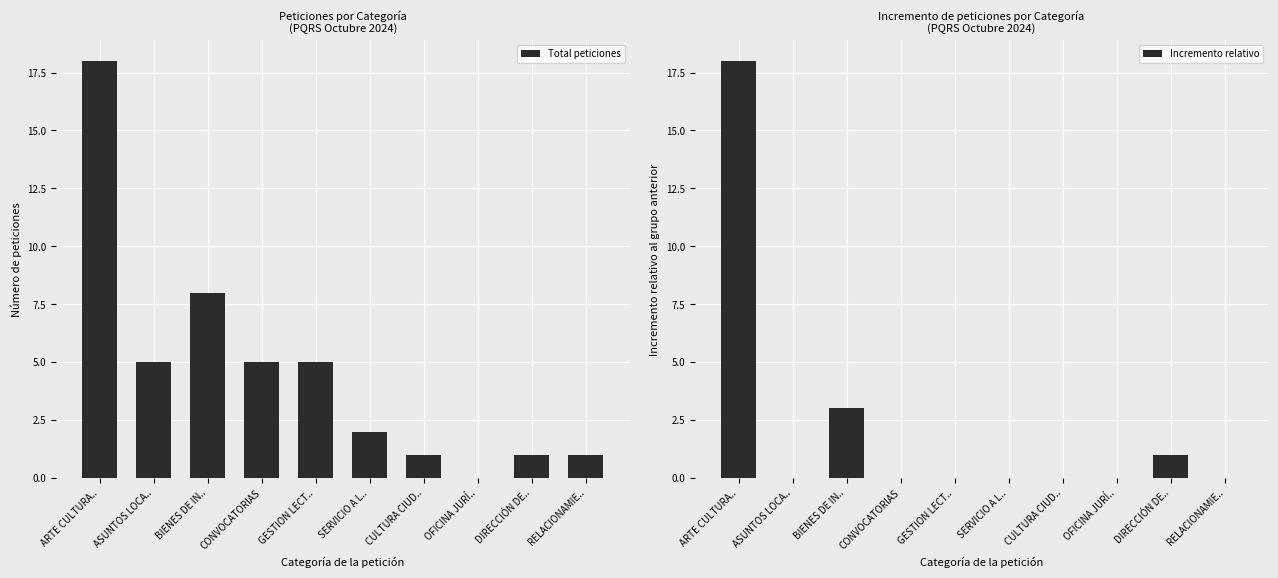

Reading left to right, list all the values displayed in this chart.

Total peticiones: 18	5	8	5	5	2	1	0	1	1
Incremento relativo: 18	0	3	0	0	0	0	0	1	0